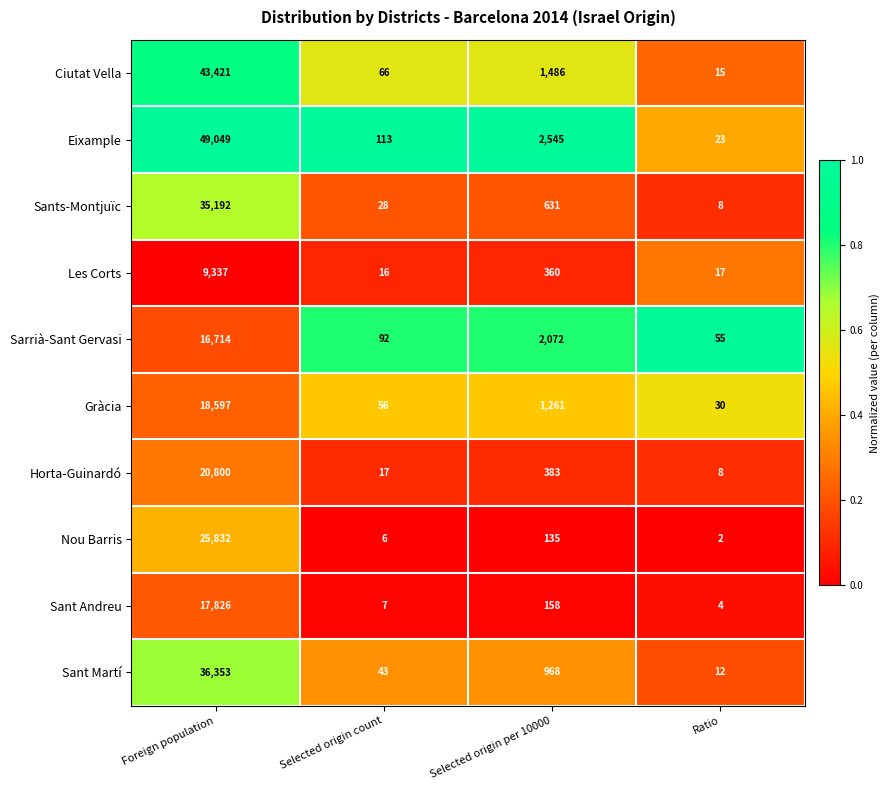

What is the maximum value for Gràcia?

18597